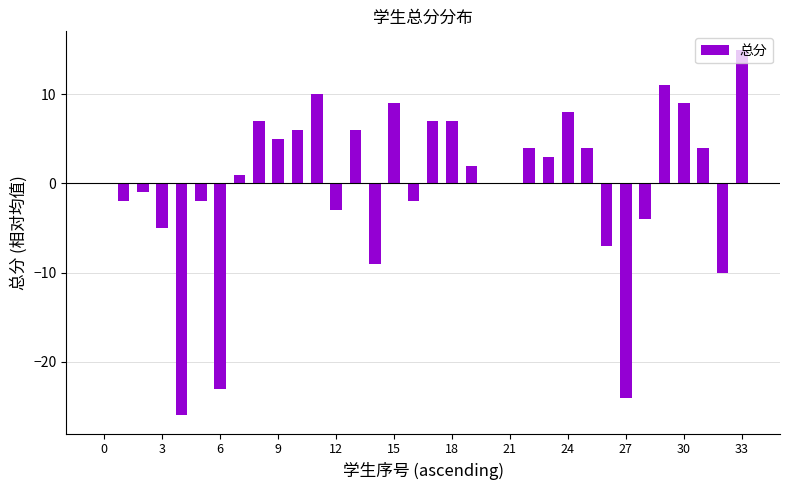

What is the maximum value shown in the chart?

15